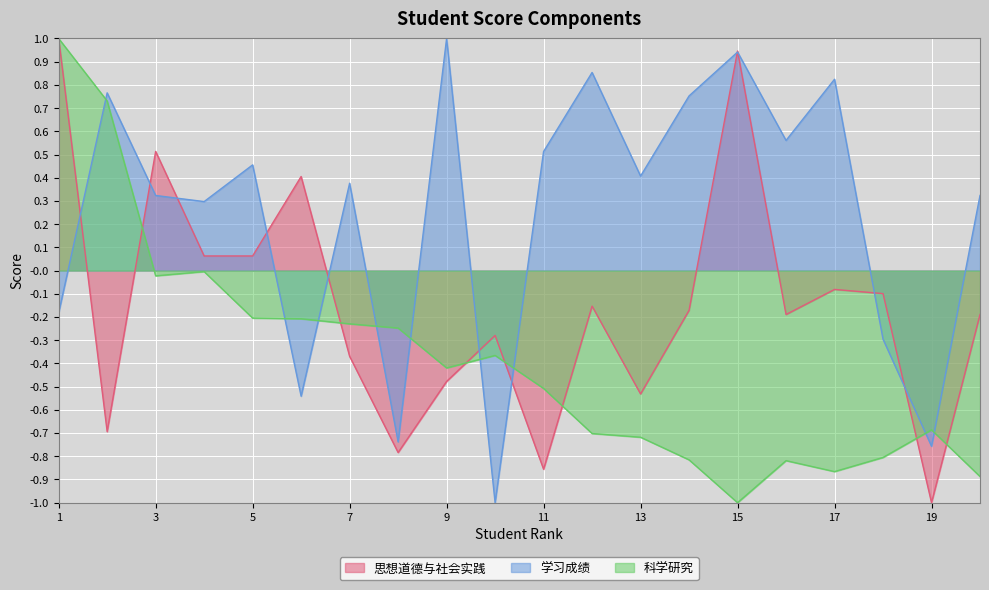

At which label does 学习成绩 reach its peak?

9